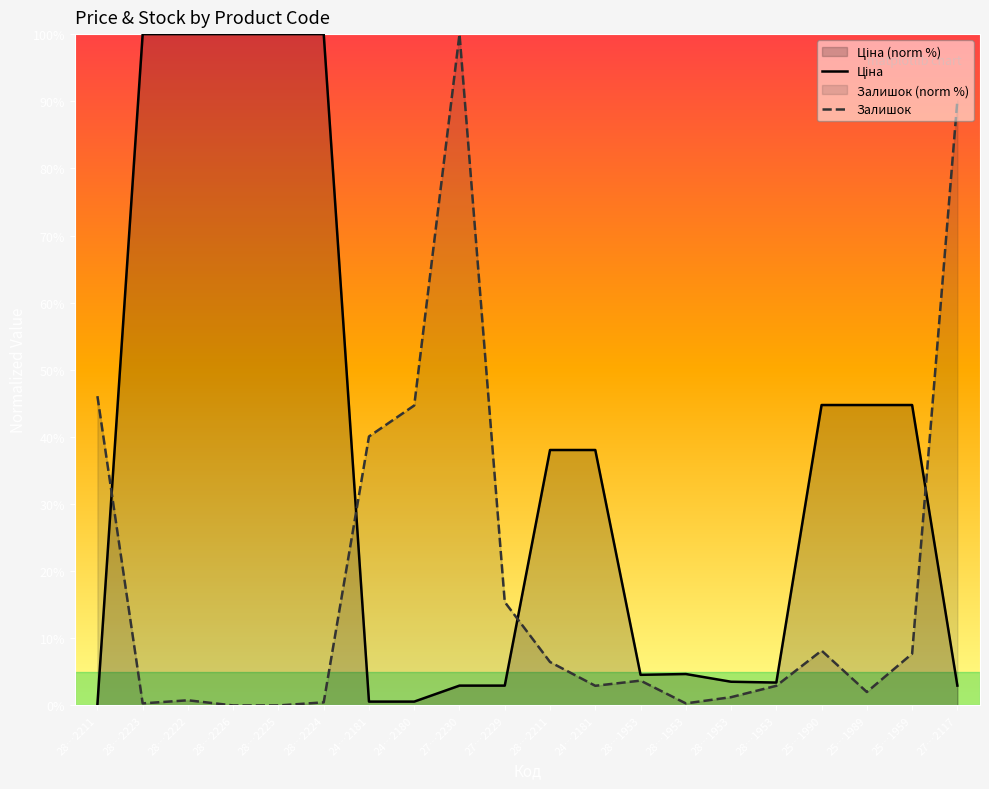

Read the Залишок value at 24…2181.

40.1